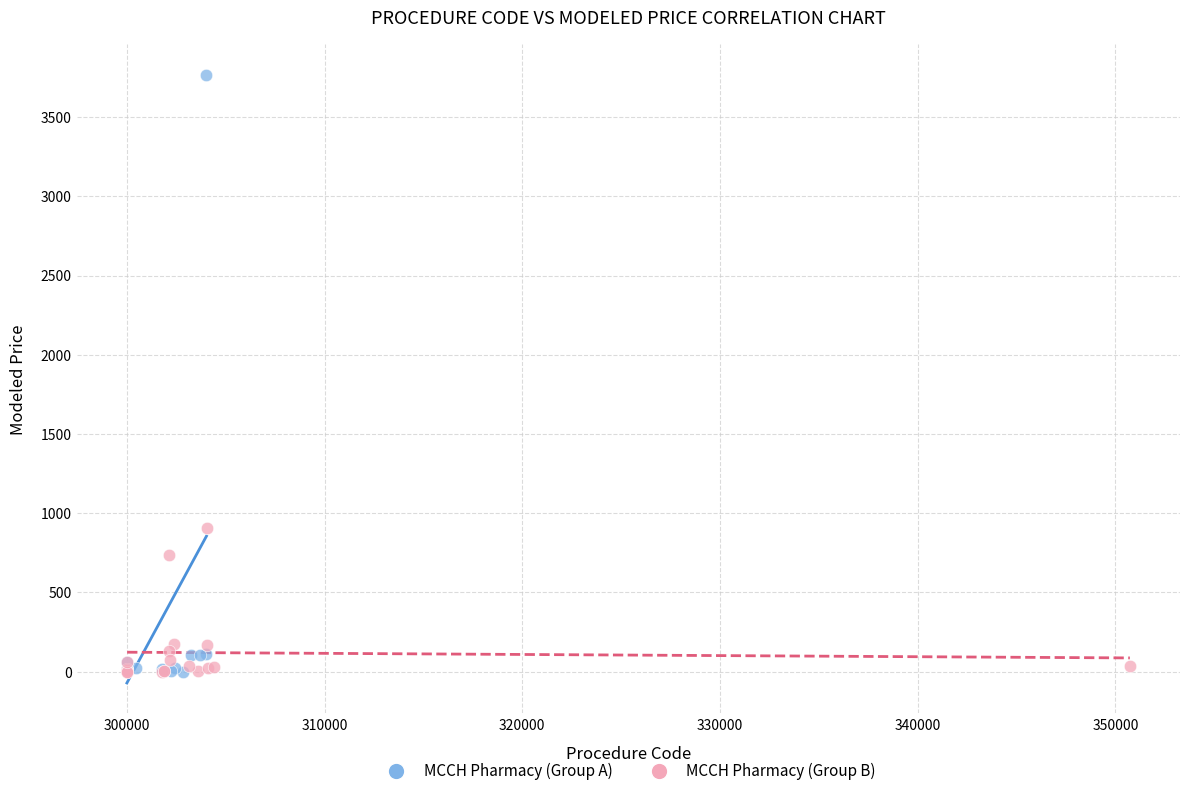

Which series has the largest Y range (max minus min)?

MCCH Pharmacy (Group A)